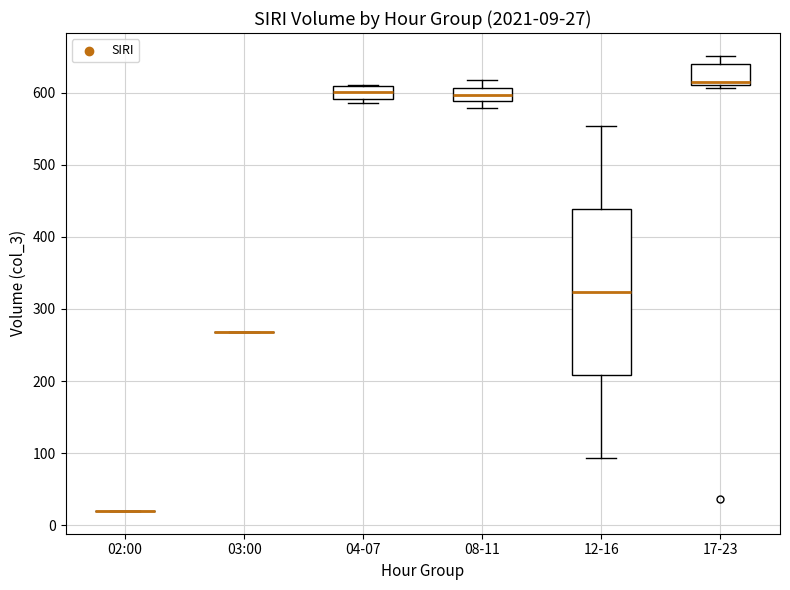

Comparing the boxes themselves (not the whiskers), which one is the tallest?

12-16